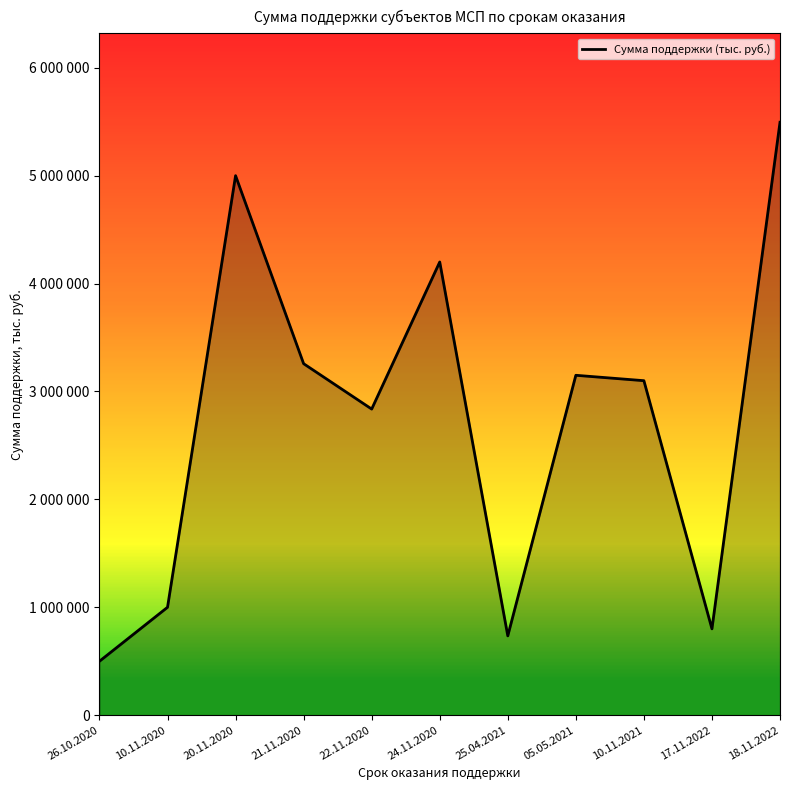

Does the chart display data point markers on the line(s)?

No